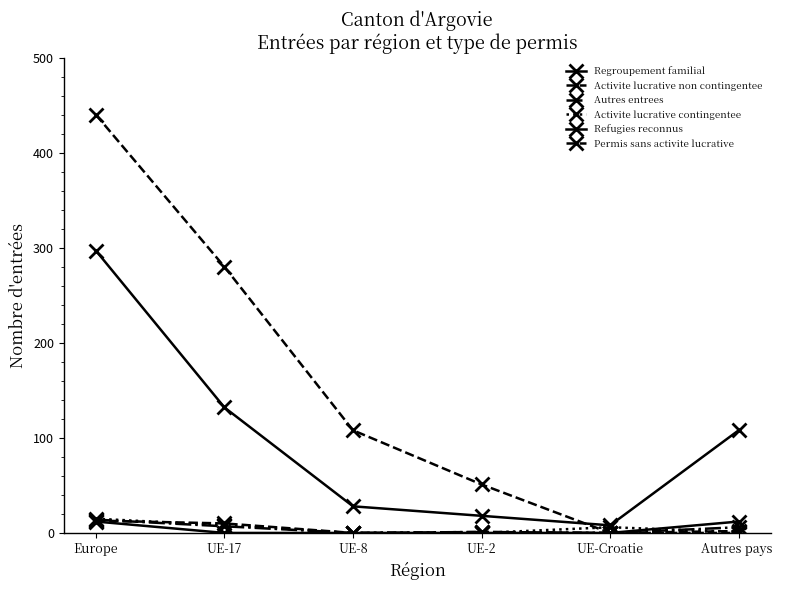

Count the number of data series in this chart.

6